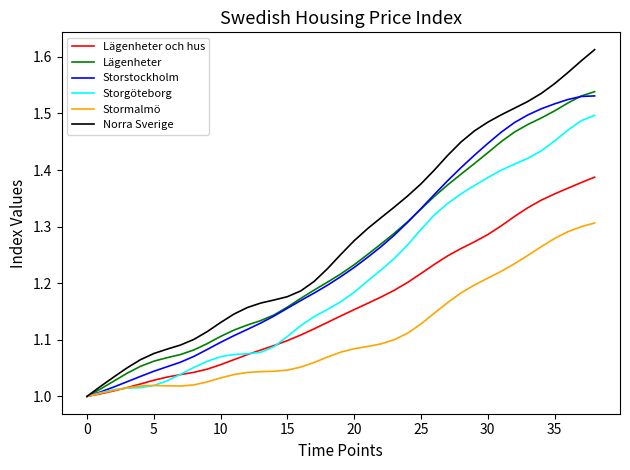

Which series has the largest total across all categories?

Norra Sverige